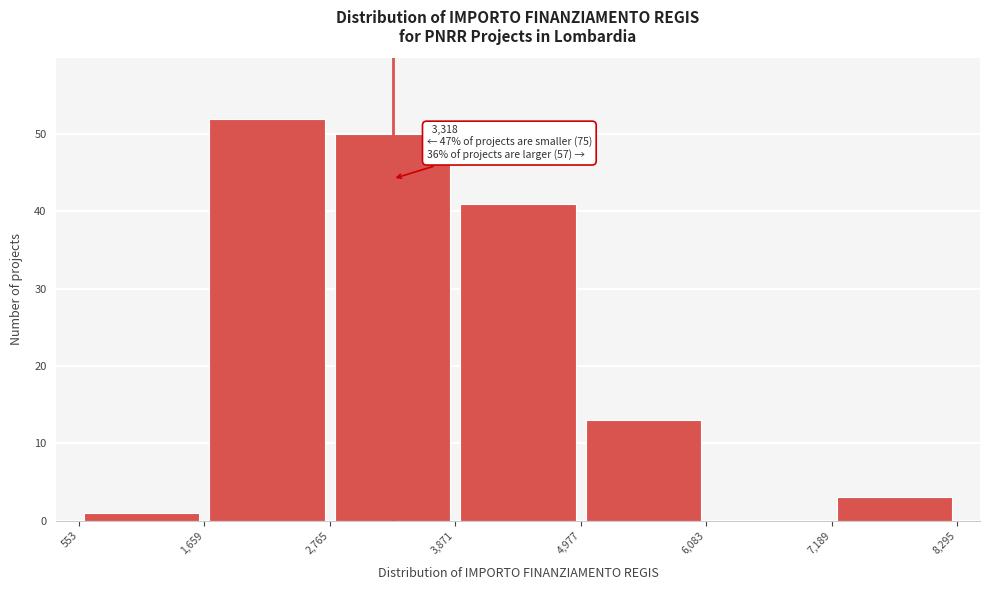

Which range on the x-axis has the tallest bar?

1,659 to 2,765